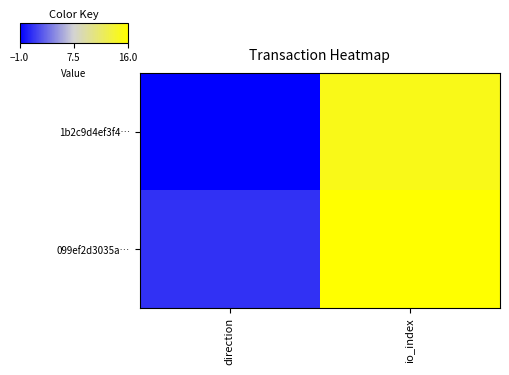

At how many categories does at least one series exceed 3?

1